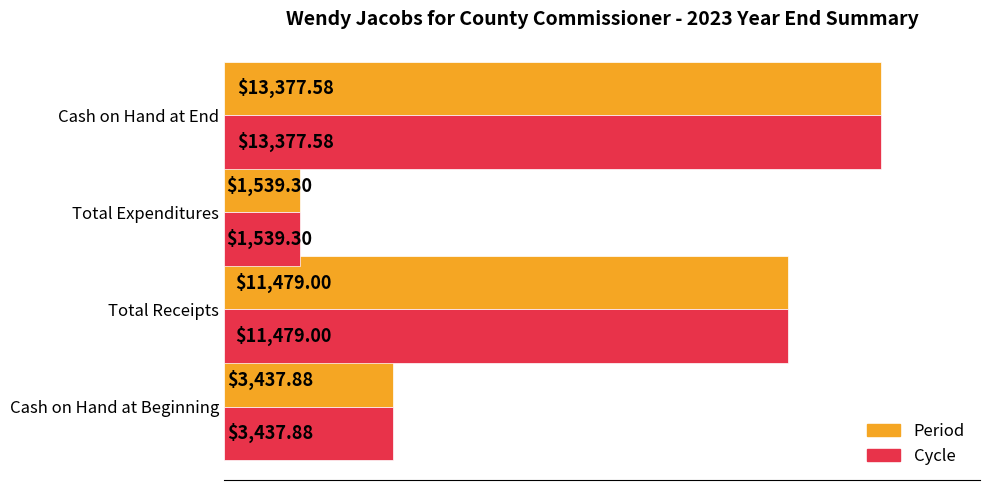

List the labels in order of Cycle value, largest first.

Cash on Hand at End, Total Receipts, Cash on Hand at Beginning, Total Expenditures